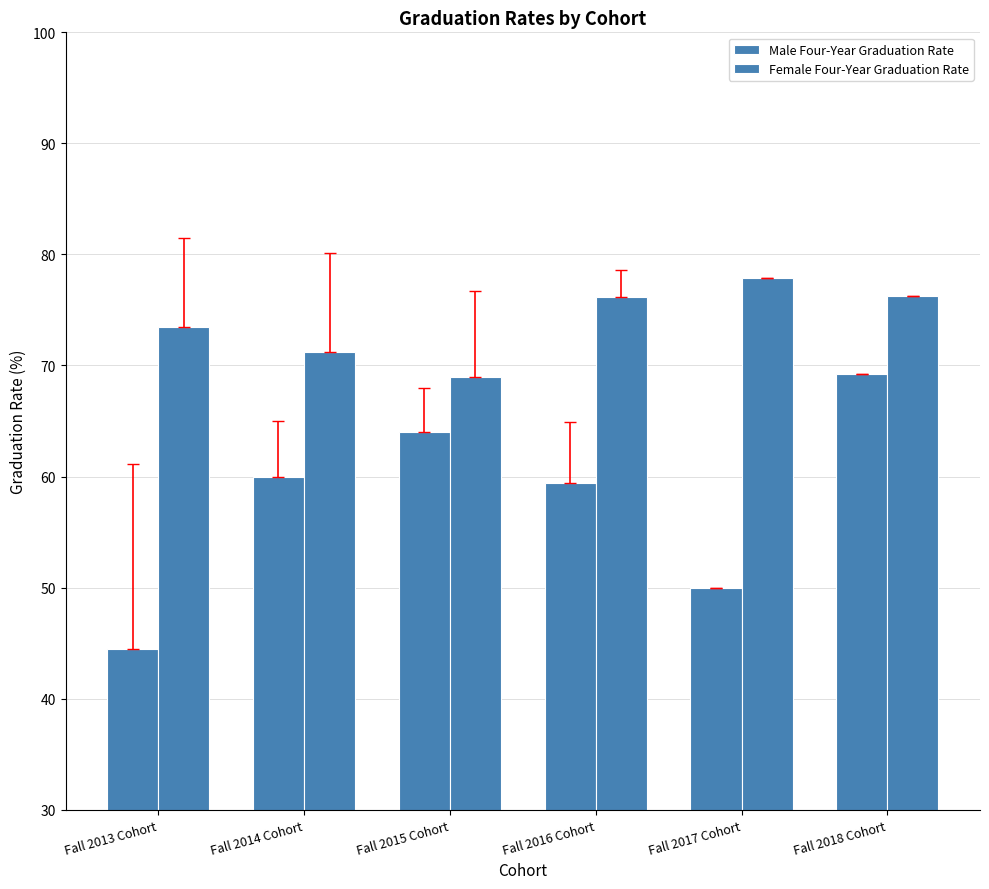

Rank the categories by Male Four-Year Graduation Rate value from lowest to highest.

Fall 2013 Cohort, Fall 2017 Cohort, Fall 2016 Cohort, Fall 2014 Cohort, Fall 2015 Cohort, Fall 2018 Cohort